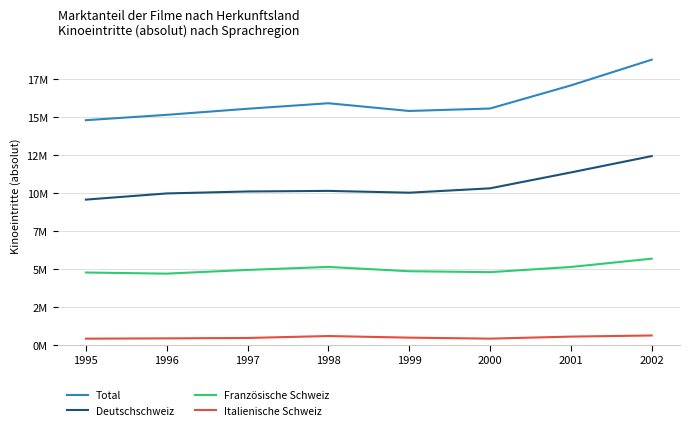

What is the value of the Total point at the 3rd from the left?

15547976